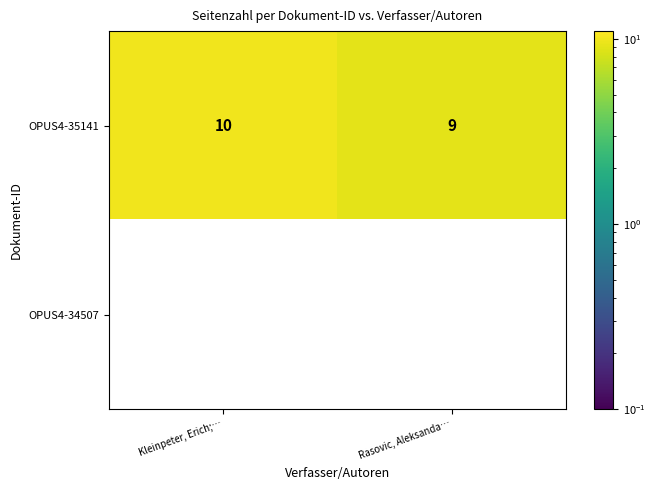

Which series has the largest range (max minus min)?

OPUS4-35141